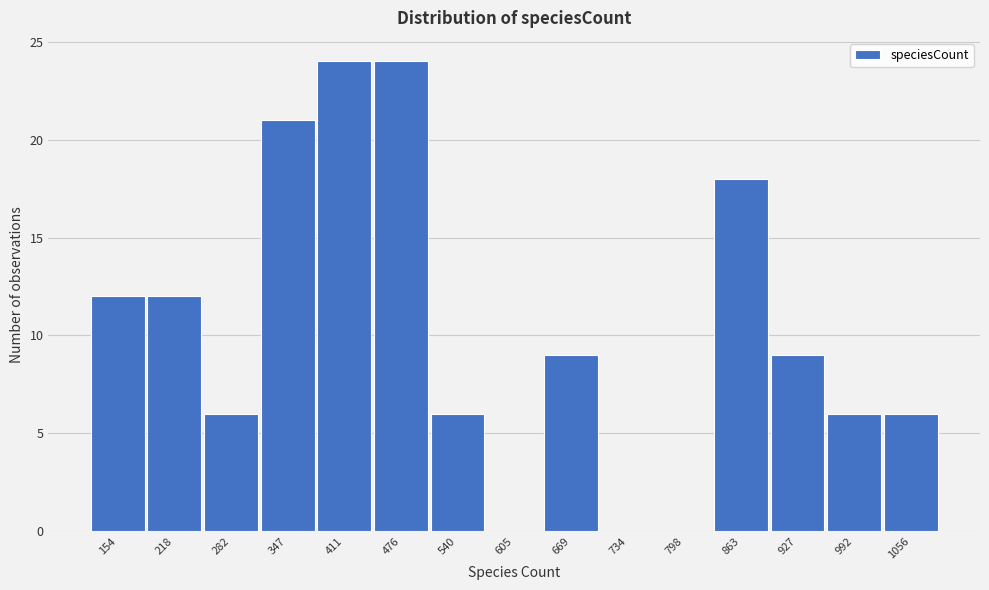

Reading left to right, what are all the values shown in this chart?

154=12	218=12	282=6	347=21	411=24	476=24	540=6	605=0	669=9	734=0	798=0	863=18	927=9	992=6	1056=6